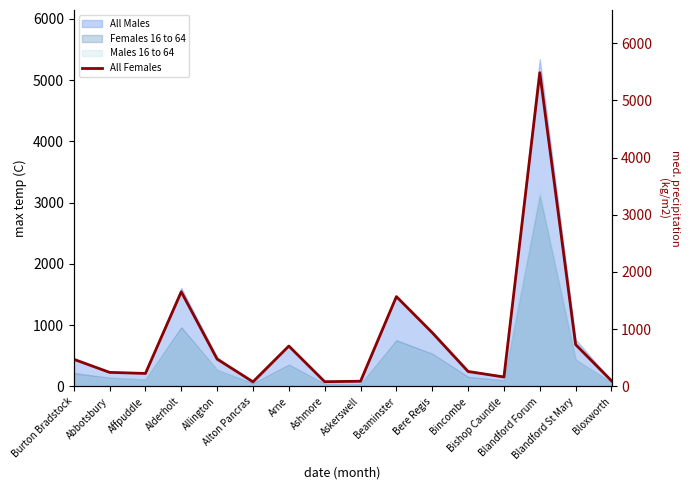

Rank the categories by value from lowest to highest.

Alton Pancras, Ashmore, Askerswell, Bloxworth, Bishop Caundle, Affpuddle, Abbotsbury, Bincombe, Burton Bradstock, Allington, Arne, Blandford St Mary, Bere Regis, Beaminster, Alderholt, Blandford Forum